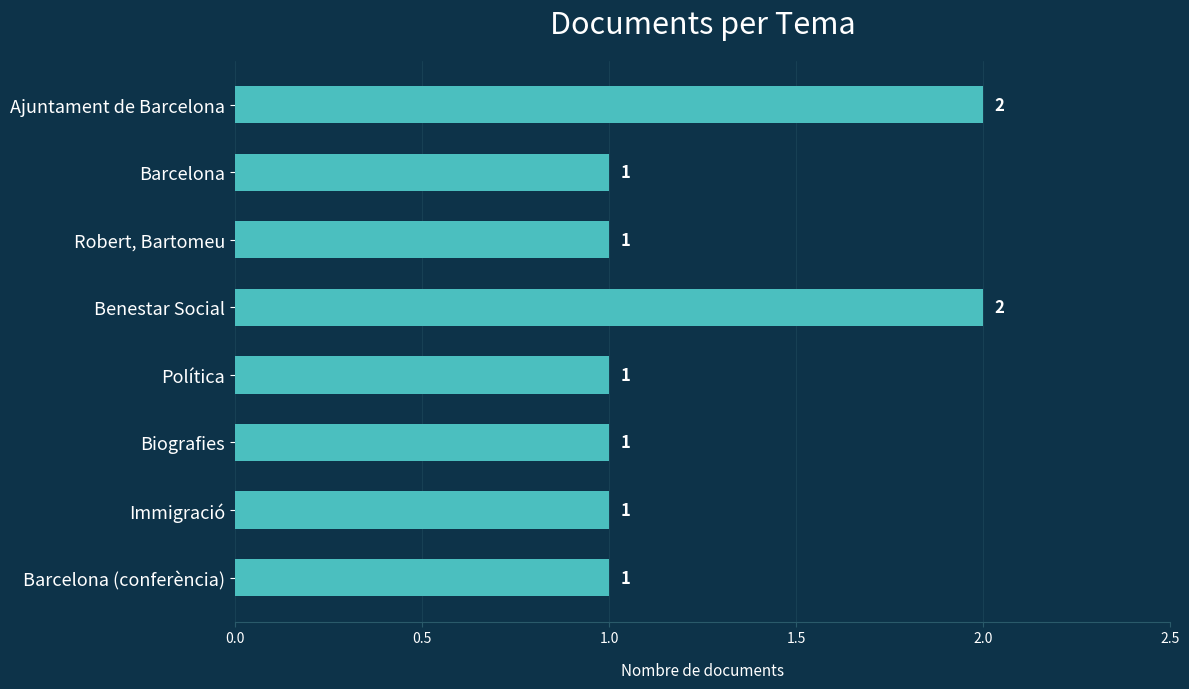

What is the ratio of the value at Barcelona (conferència) to the value at Benestar Social?

0.5